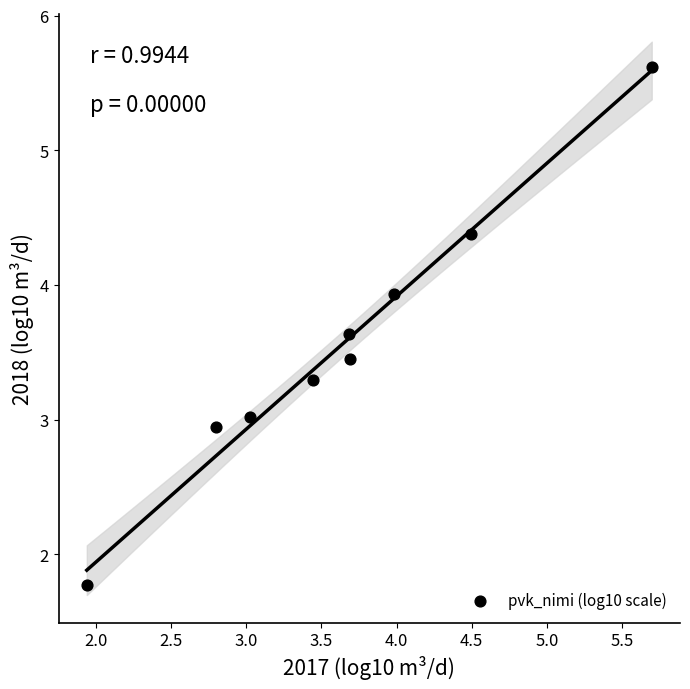

What is the range of Y values (max minus min)?

3.8